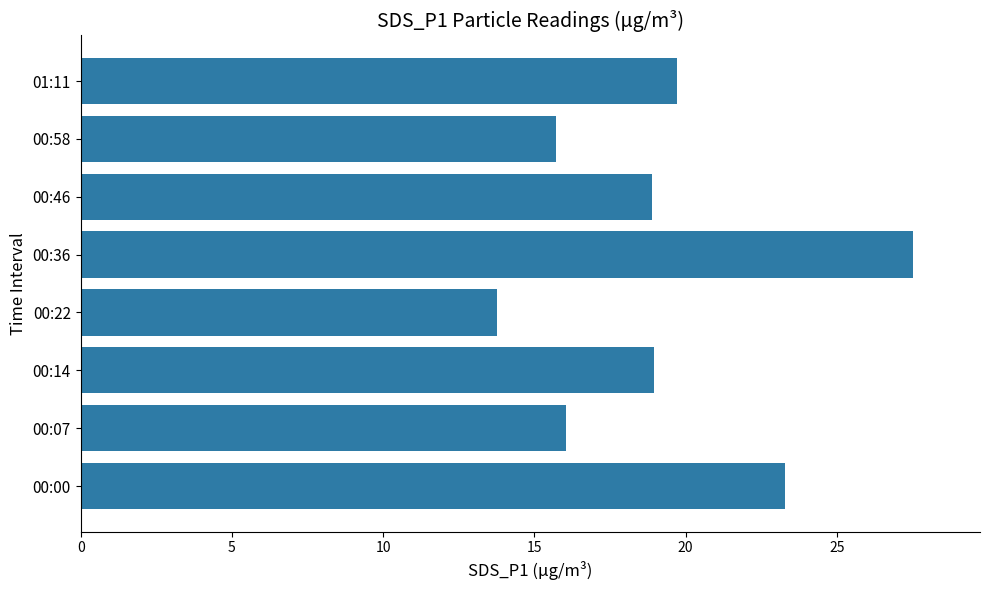

Which has a higher value, 00:07 or 00:00?

00:00